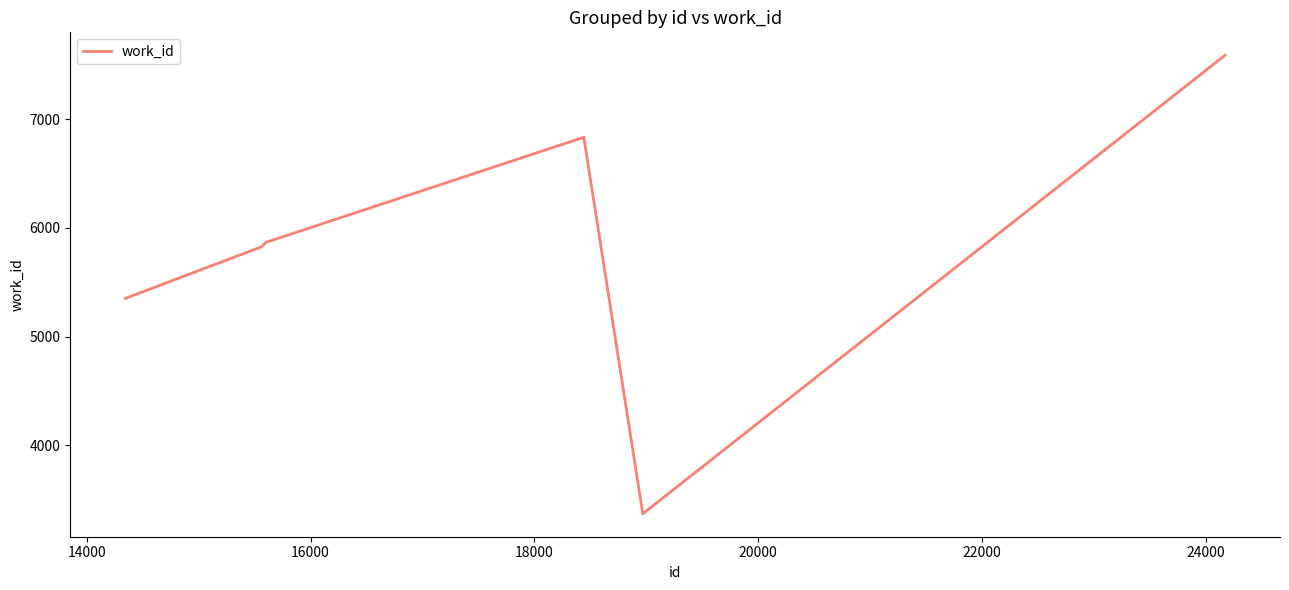

Reading left to right, transcribe all the data shown in this chart.

5351	5826	5866	6833	3370	7587